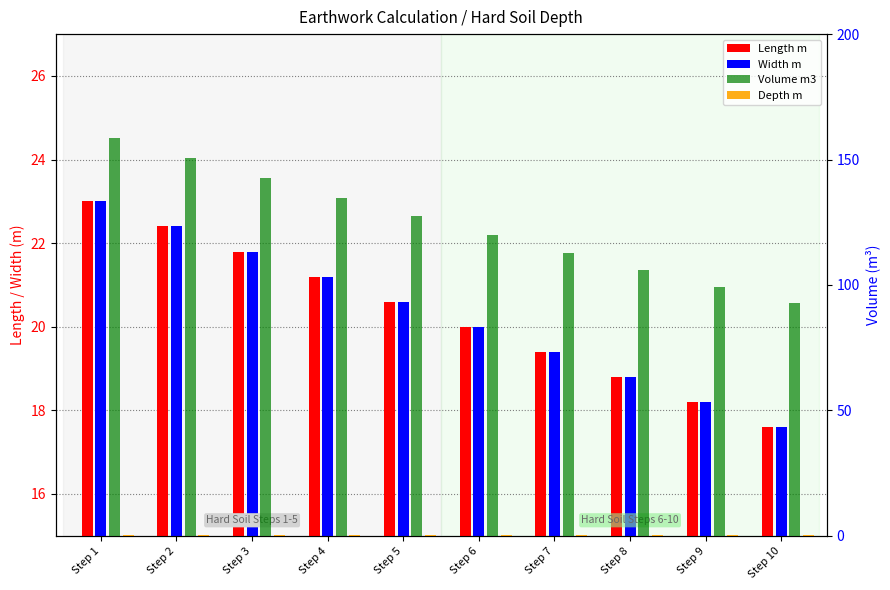

At how many categories does at least one series exceed 8?

10